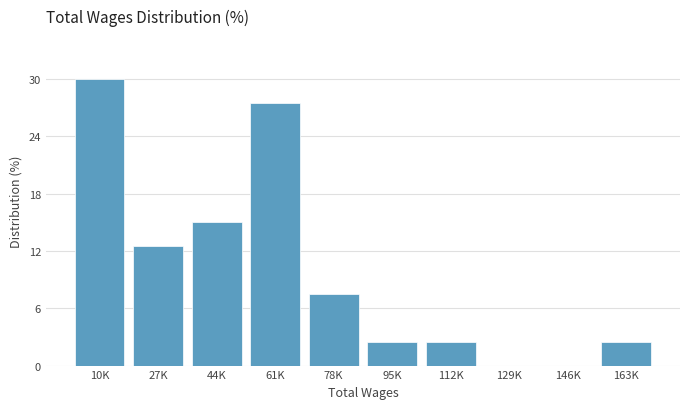

Reading left to right, what are all the values shown in this chart?

10K=30.0	27K=12.5	44K=15.0	61K=27.5	78K=7.5	95K=2.5	112K=2.5	129K=0.0	146K=0.0	163K=2.5